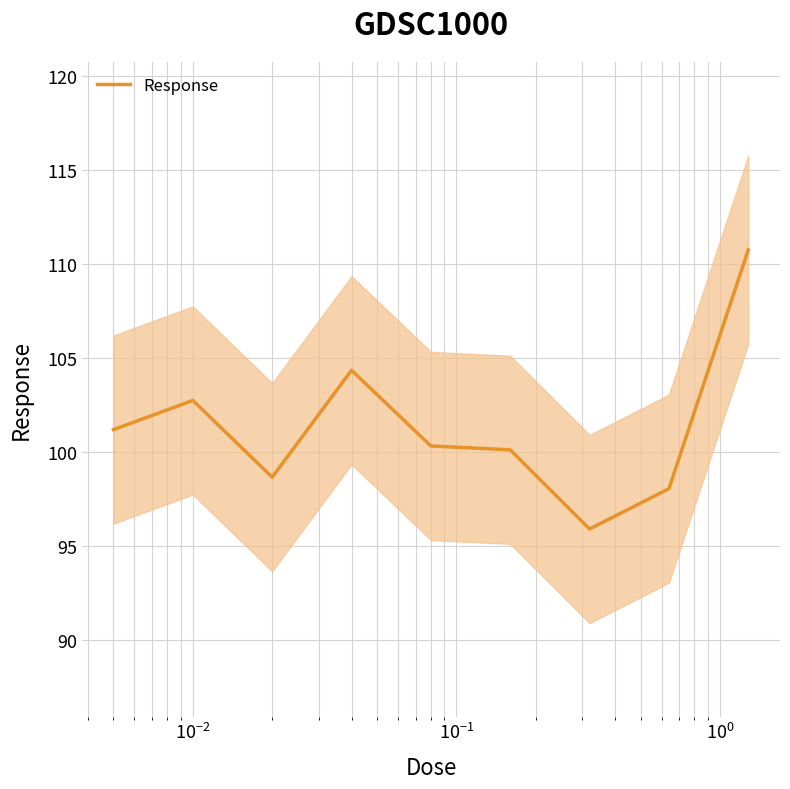

True or false: the data shows 162.6 at $\mathdefault{10^{-2}}$.

False